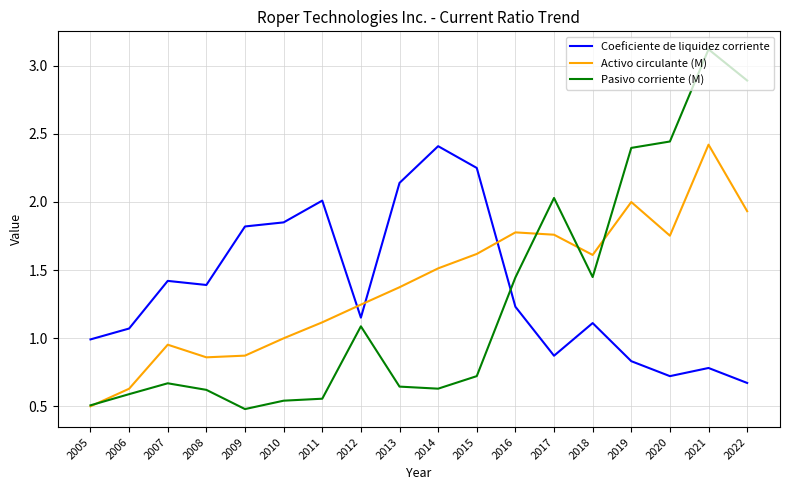

True or false: Coeficiente de liquidez corriente and Pasivo corriente (M) intersect in this chart.

True